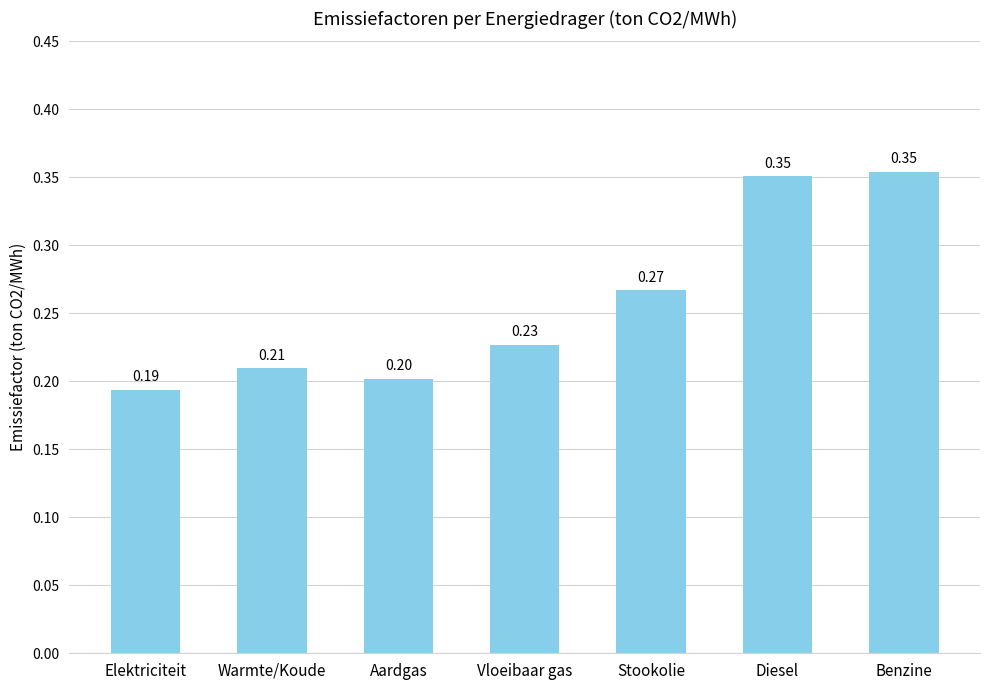

What is the label of the 5th bar from the left?

Stookolie